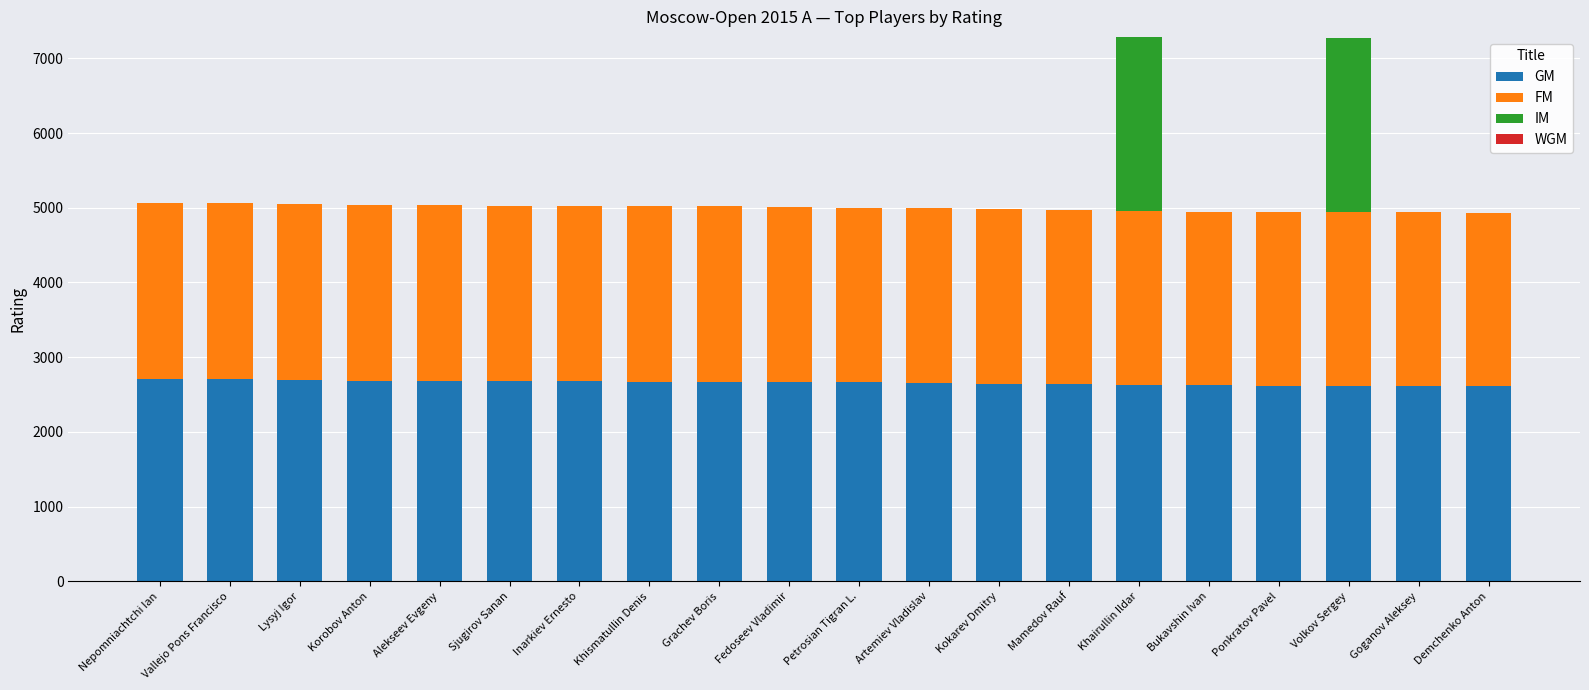

What is the sum of the GM values at Goganov Aleksey and Inarkiev Ernesto?

5290